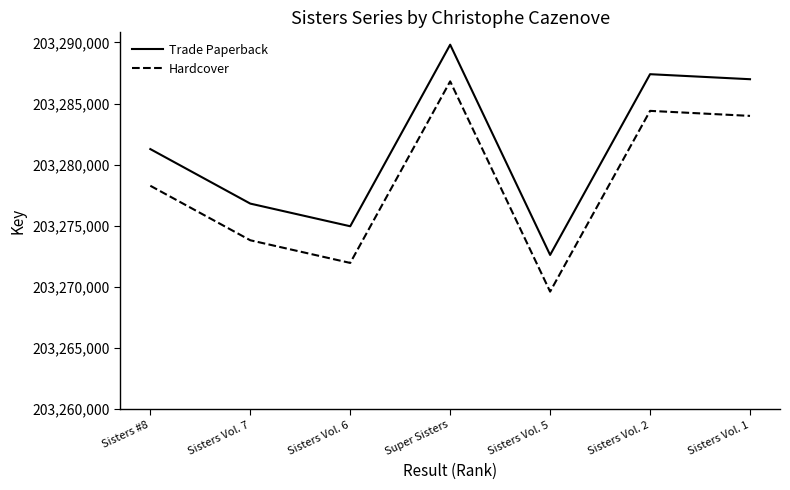

What is the spread (max minus min) of values at Sisters Vol. 2?

3000